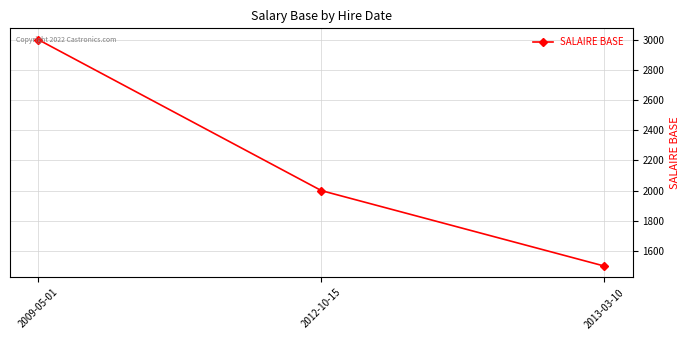

The value at 2013-03-10 is 2038. True or false?

False